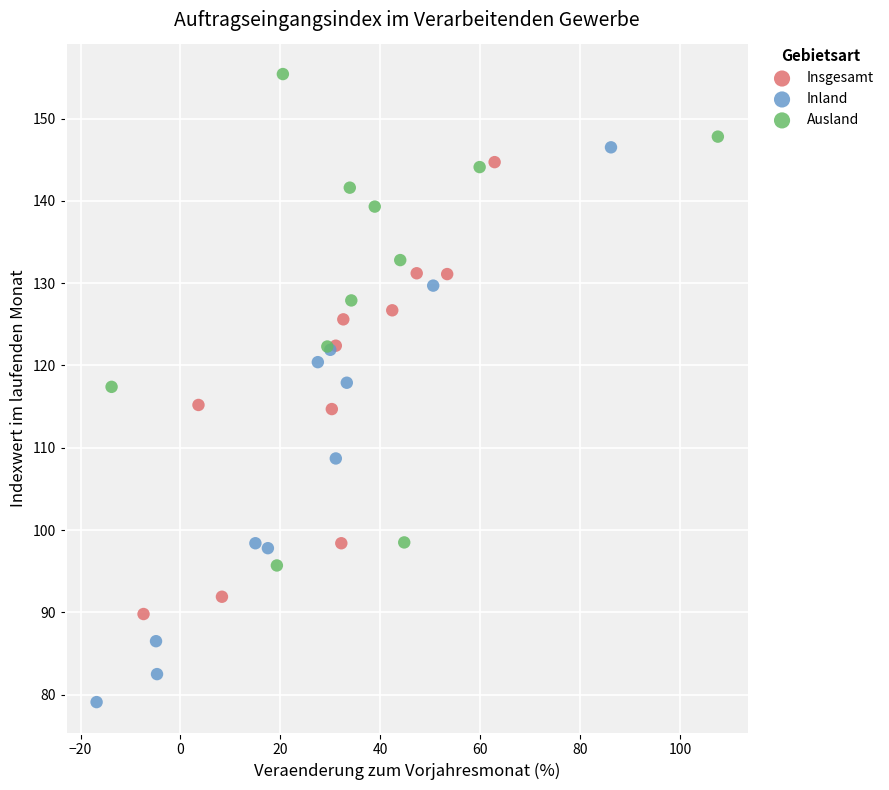

Which series reaches the minimum Y coordinate?

Inland